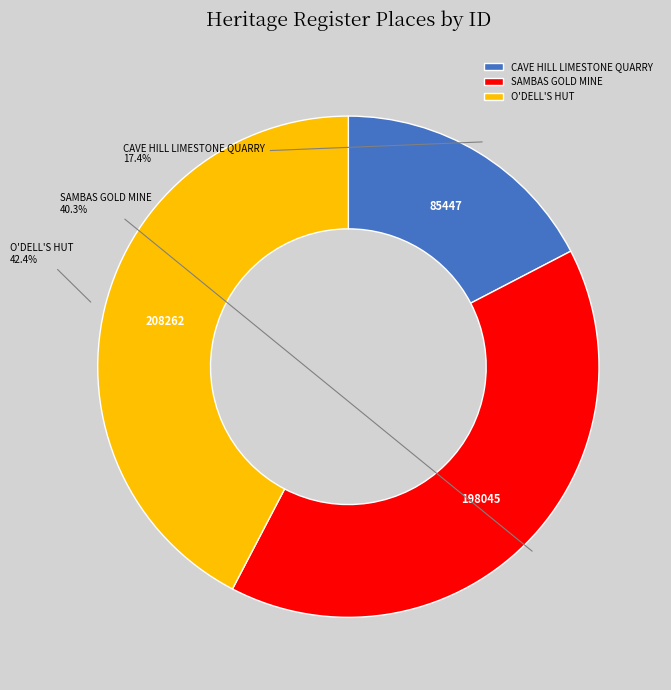

To the nearest percent, what portion does SAMBAS GOLD MINE represent?

40%